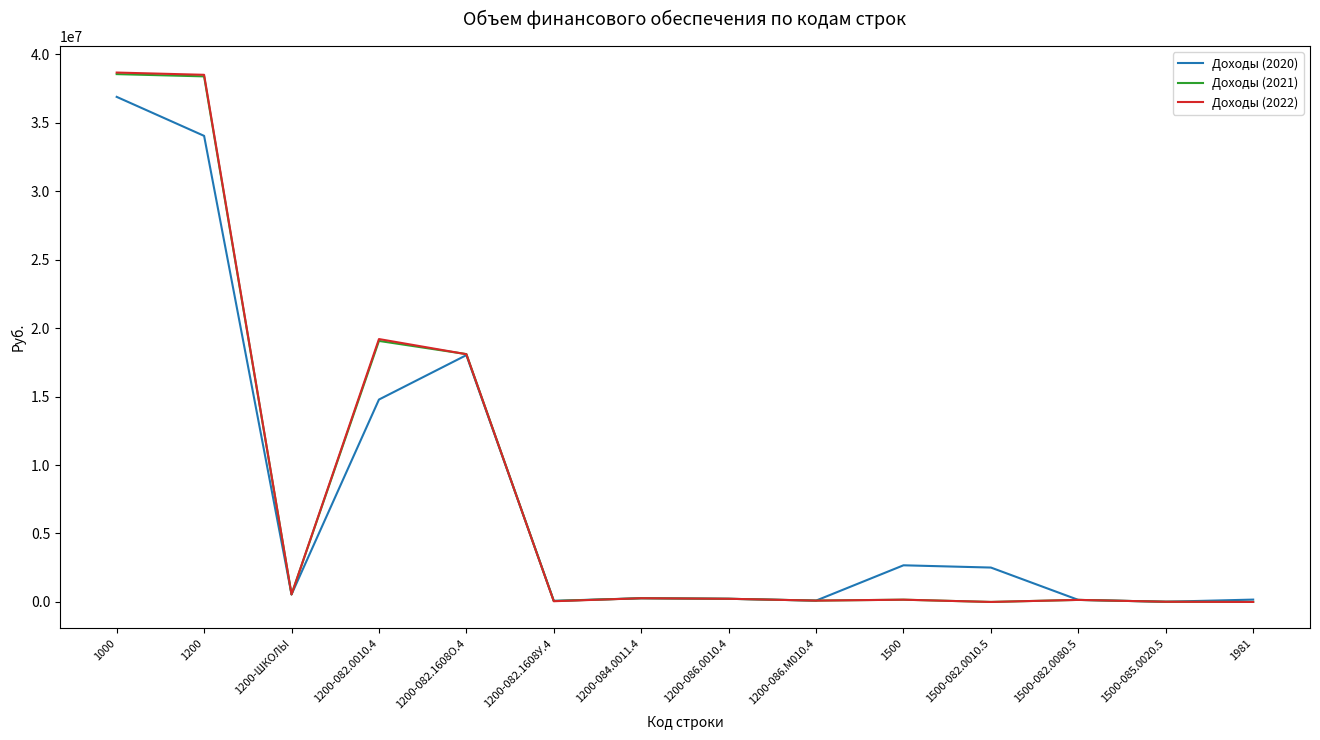

The value of Доходы (2021) at 1500-082.0010.5 is -20583354.0. True or false?

False